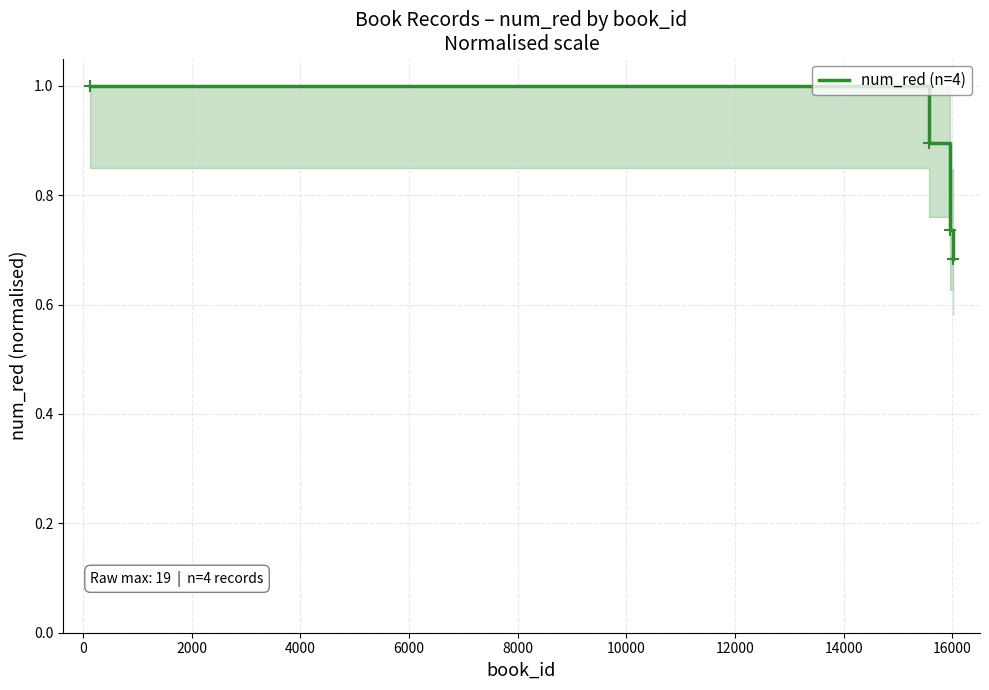

True or false: there are more than 2 points higher than both neighbors.

False